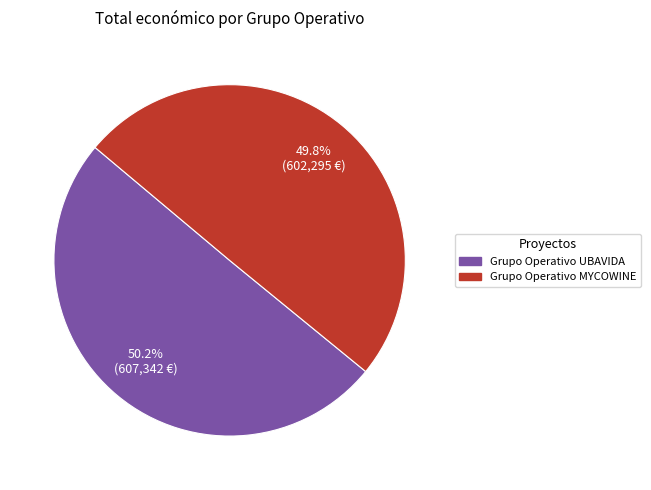

Is there a majority slice in this chart?

Yes